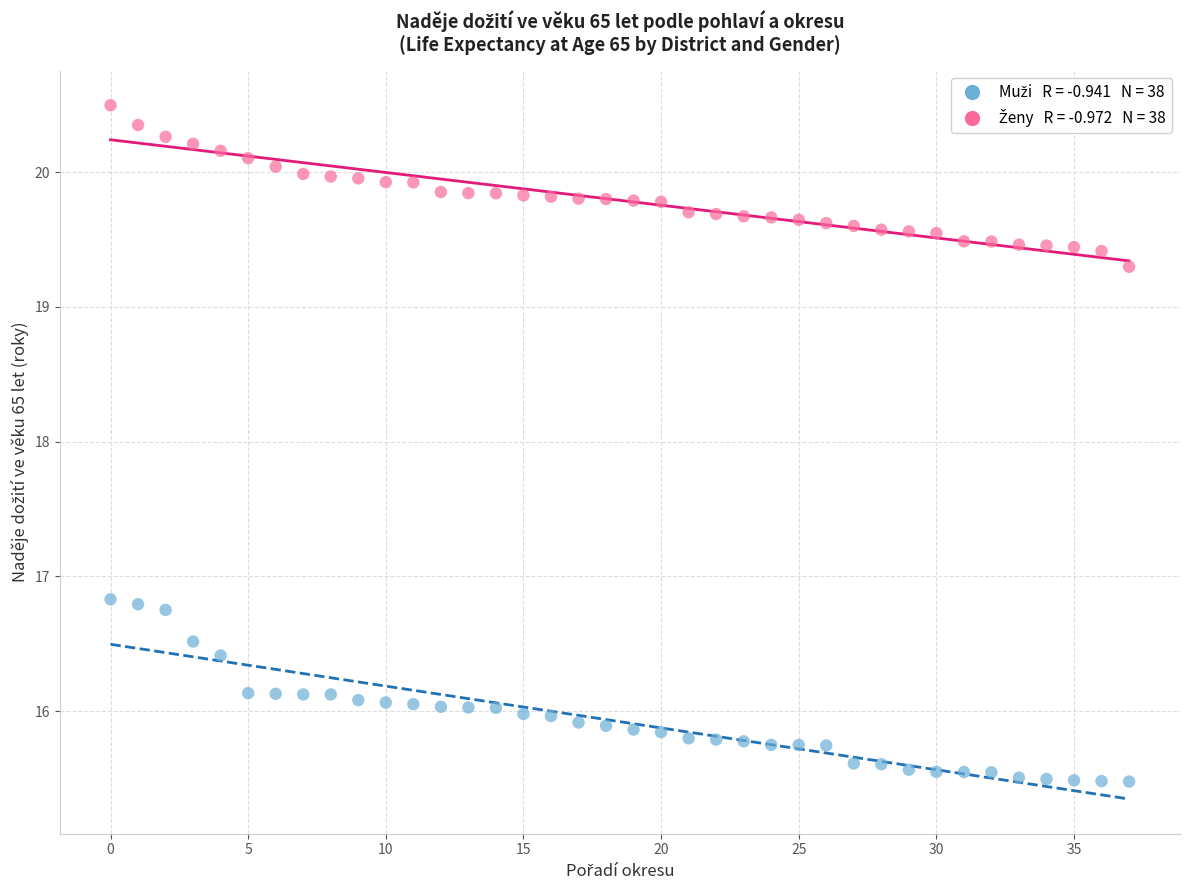

Across all data points, what is the range of Y values (max minus min)?

5.0